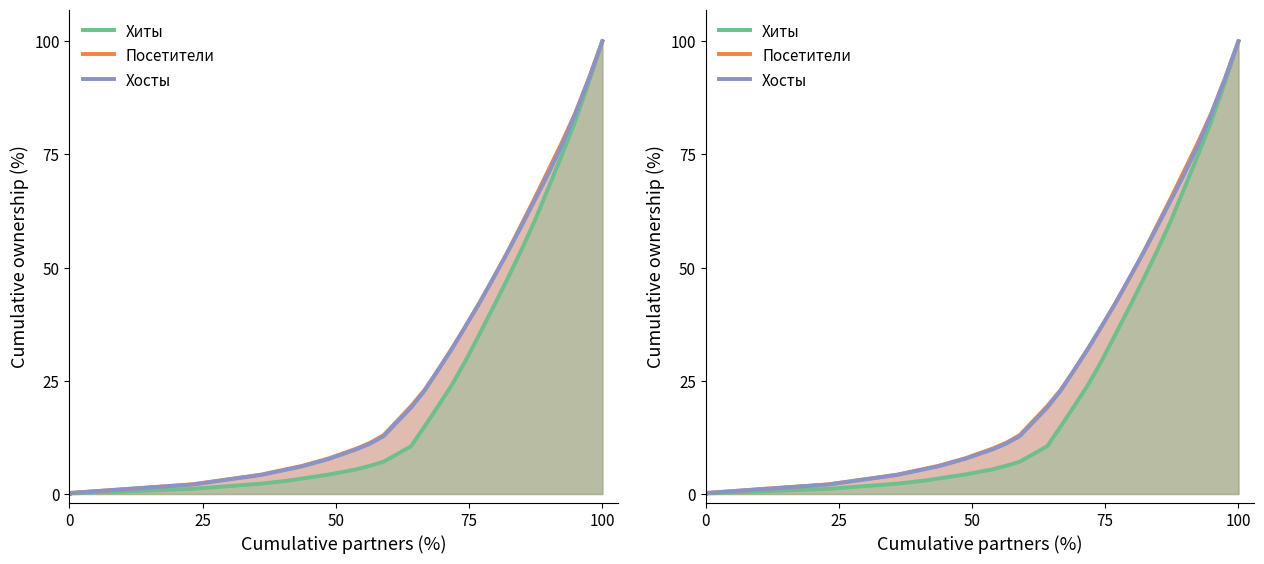

Which series changed the most between 2024-02-21 and 2019-08-11?

Хиты